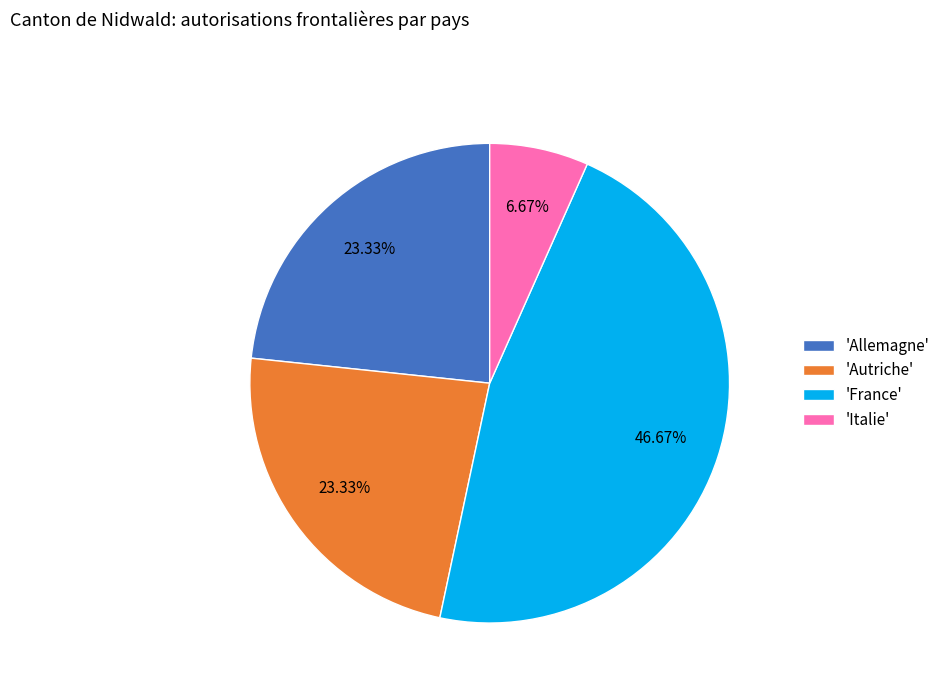

Does 'Autriche' represent more than half of the total?

No